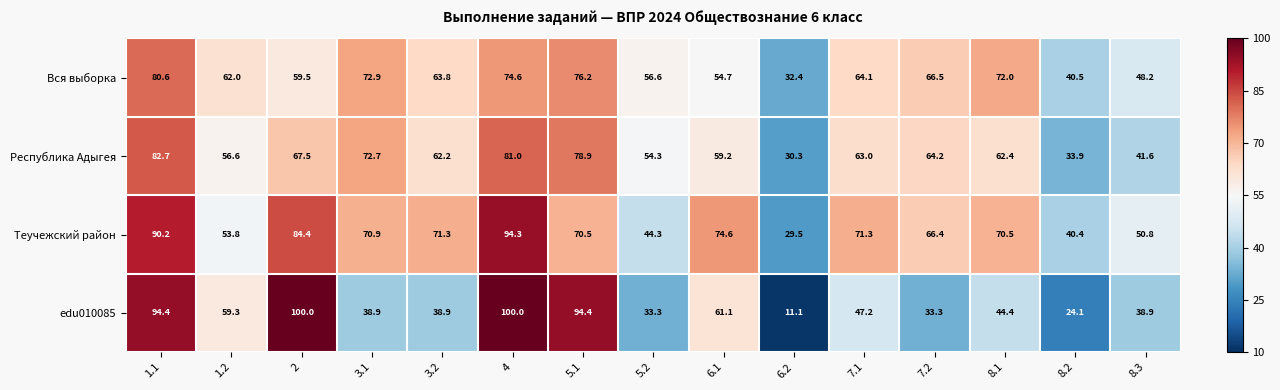

What is the difference between the highest and lowest values at 8.2?

16.4